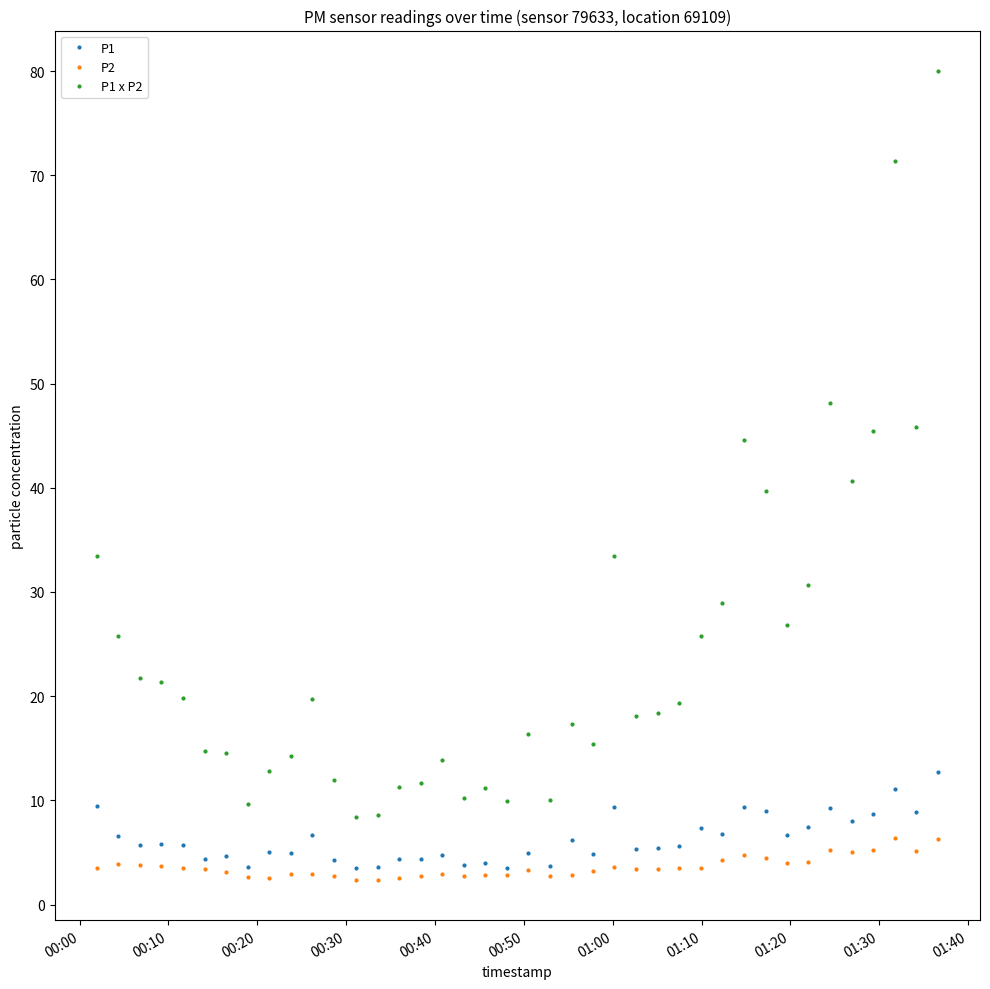

True or false: P2 and P1 intersect in this chart.

False